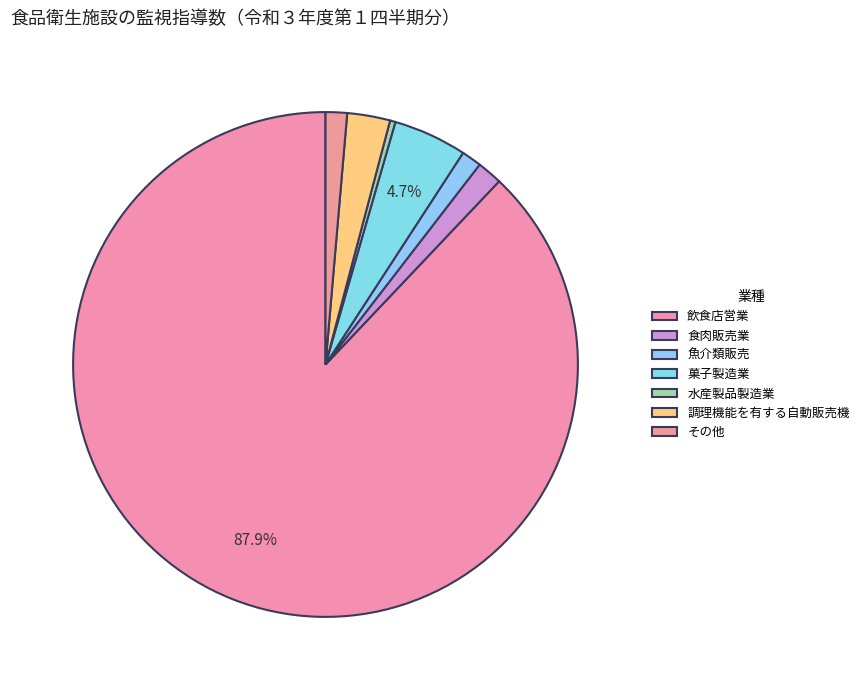

How many slices are in this pie chart?

7